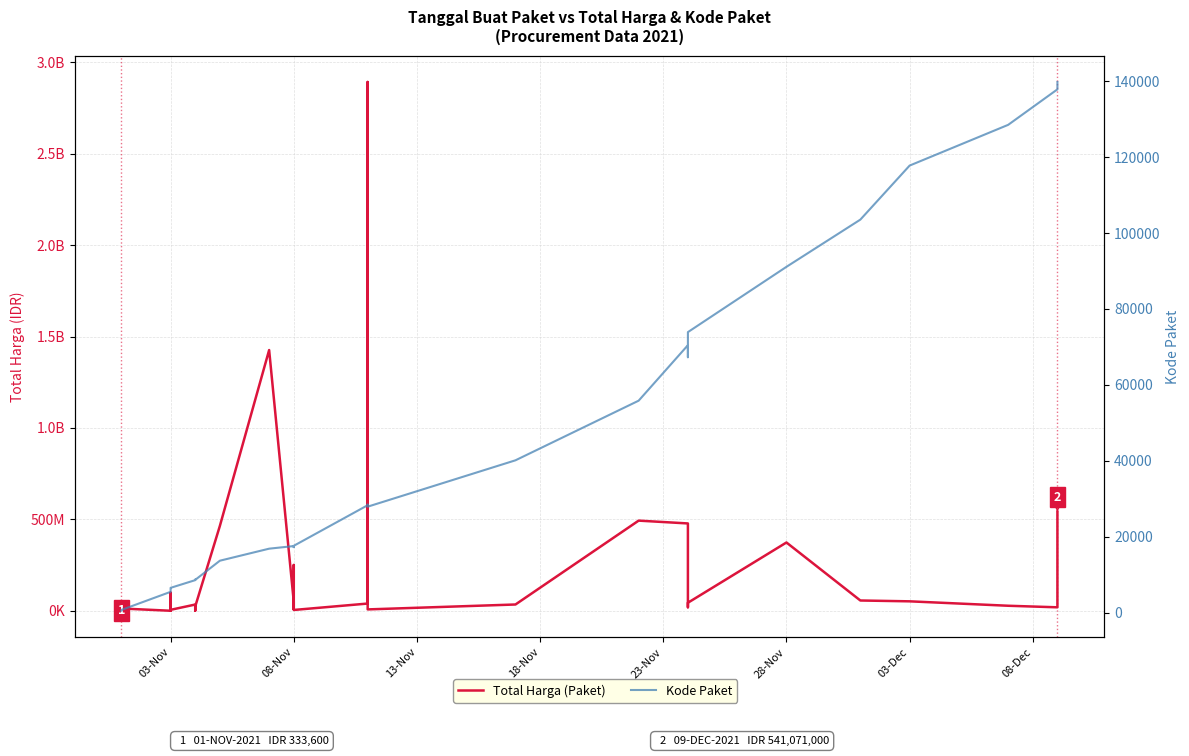

Reading left to right, extract all data points from this chart.

Total Harga (Paket): 333600	12453900	78000	98772570	2772000	265000	4672200	182000	8742500	5129000	34000000	32441200	577875	23653000	464002100	1425867900	49730040	9180000	15513960	250350000	4350000	39440000	2892122000	7401240	34292000	493000000	477600000	19175000	43859200	373404000	56152800	51601000	27412000	18900000	541071000
Kode Paket: 464	675	5449	5997	6214	6246	6300	6350	6397	6503	8530	8646	8668	8601	13652	16823	17509	17272	17283	17238	17580	28271	28425	27891	40112	55826	70453	67279	73894	91101	103541	117783	128516	137876	139817